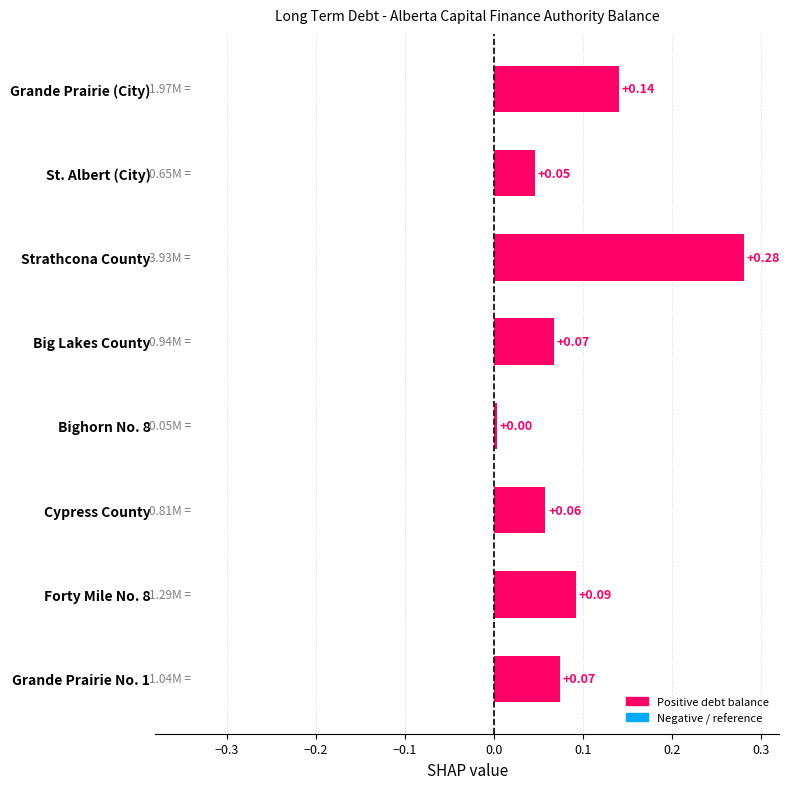

At which category does the chart reach its peak across all series?

Strathcona County